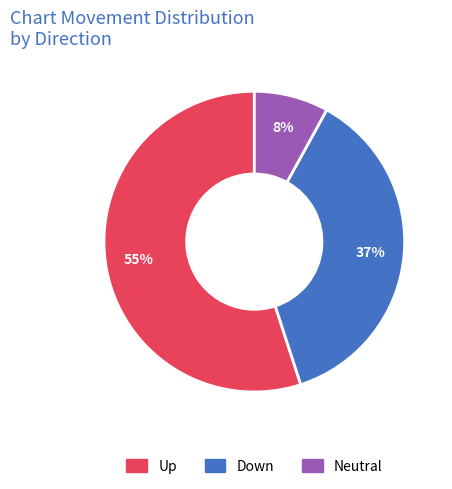

Is there a majority slice in this chart?

Yes